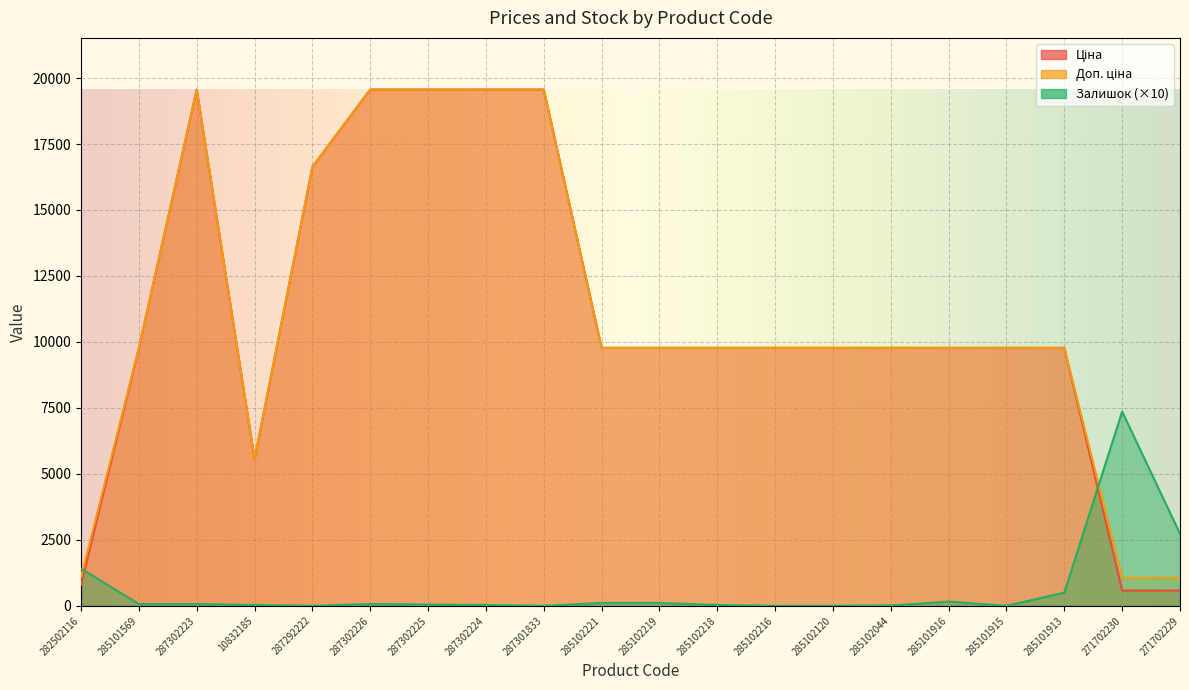

The value of Ціна at 285101913 is 4925.8. True or false?

False